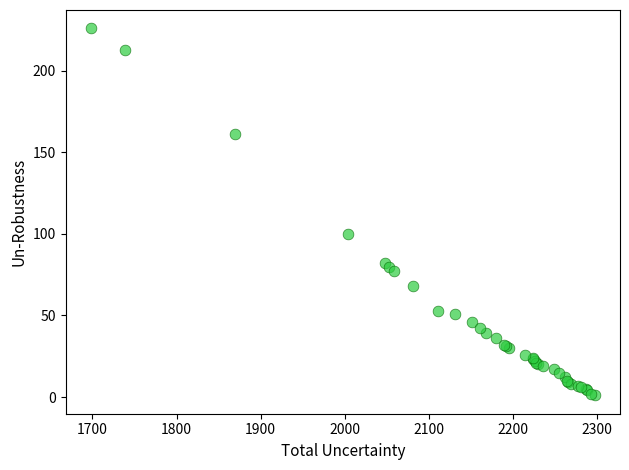

What Y value in the scatter plot is closest to 113?

100